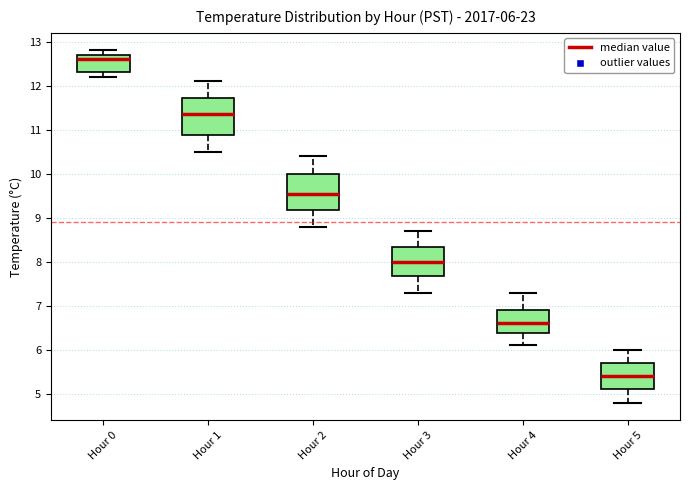

Which box has the highest median line?

Hour 0